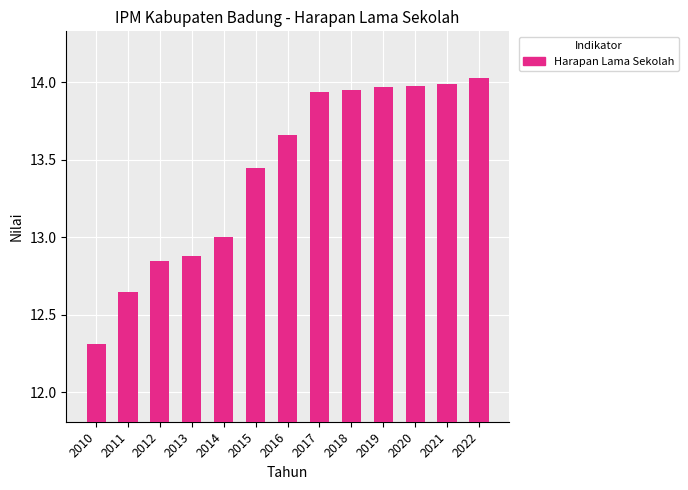

Is it true that the value at 2016 is 3.2?

False